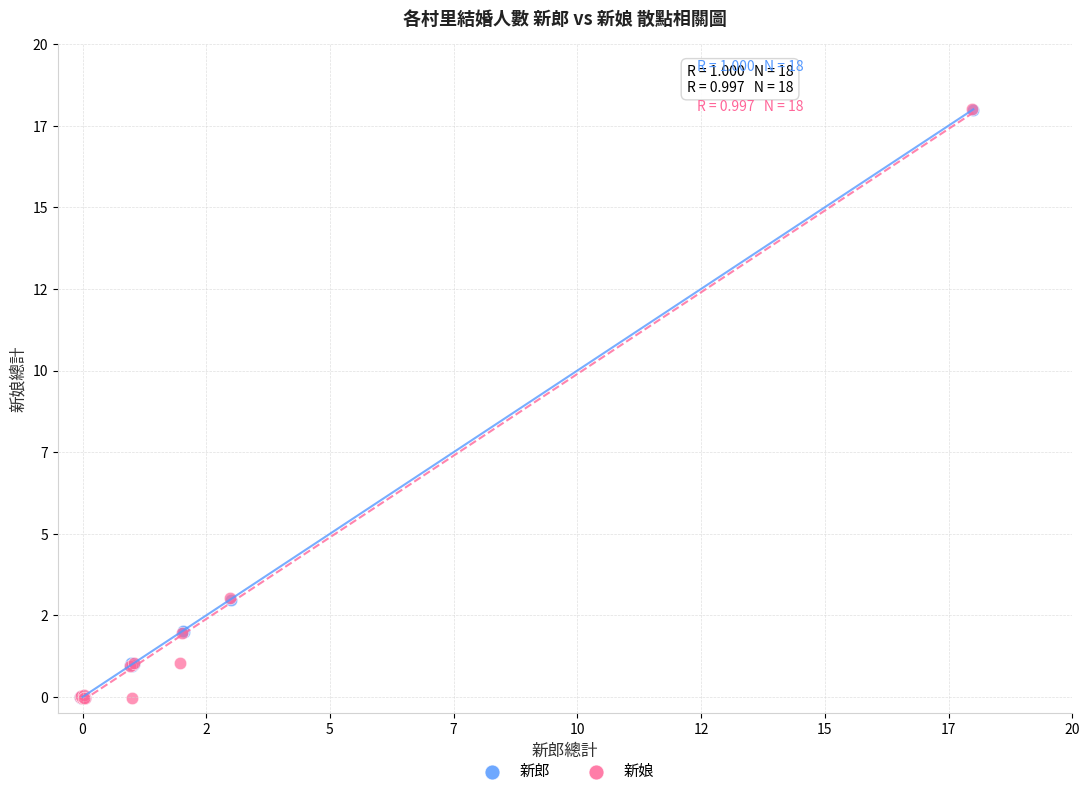

What are all the series names shown in the legend?

新郎, 新娘